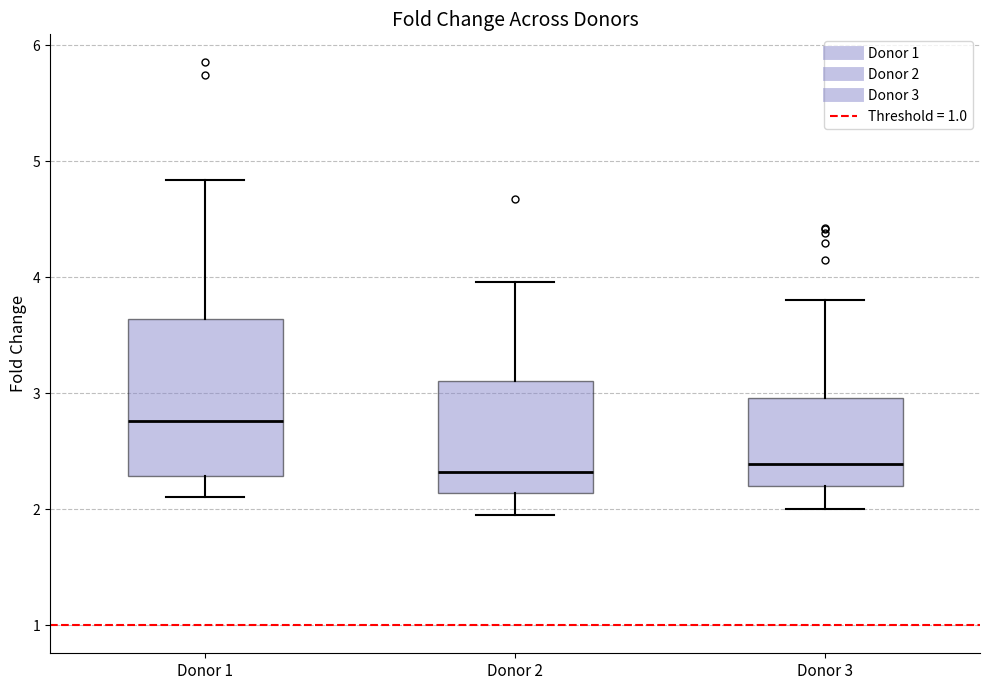

Reading left to right, transcribe this box plot: for each box, give where its median line is, the range the box spans, and where its two whiskers end, as read against the y-axis. The values are not printed on the chart, so give them approximately, as read against the axis.

Donor 1: median 2.8, box 2.3 to 3.6, whiskers 2.1 to 4.8
Donor 2: median 2.3, box 2.1 to 3.1, whiskers 2.0 to 4.0
Donor 3: median 2.4, box 2.2 to 3.0, whiskers 2.0 to 3.8